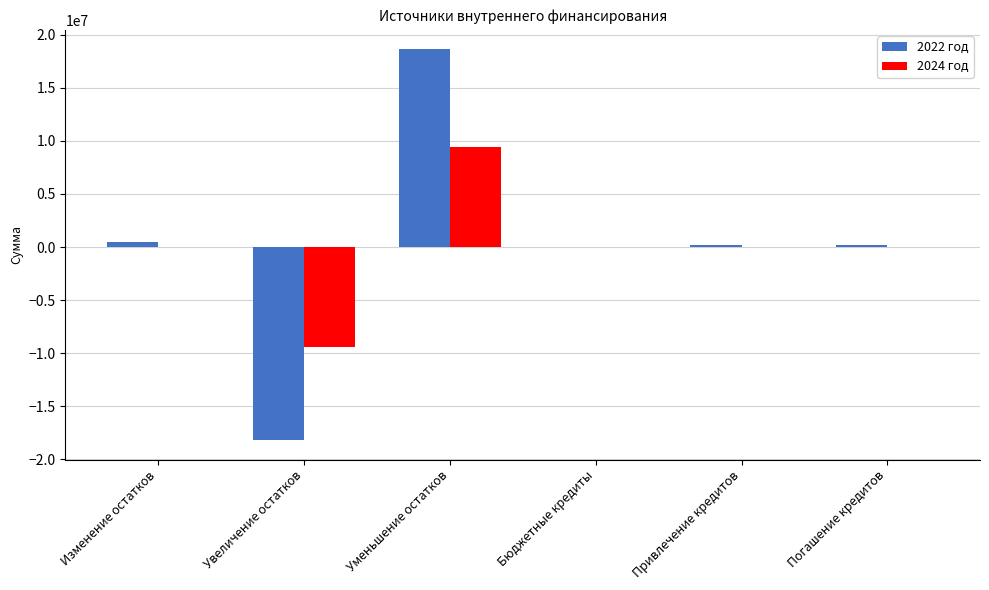

The 2024 год series shows 3487478.1 at Уменьшение остатков. True or false?

False